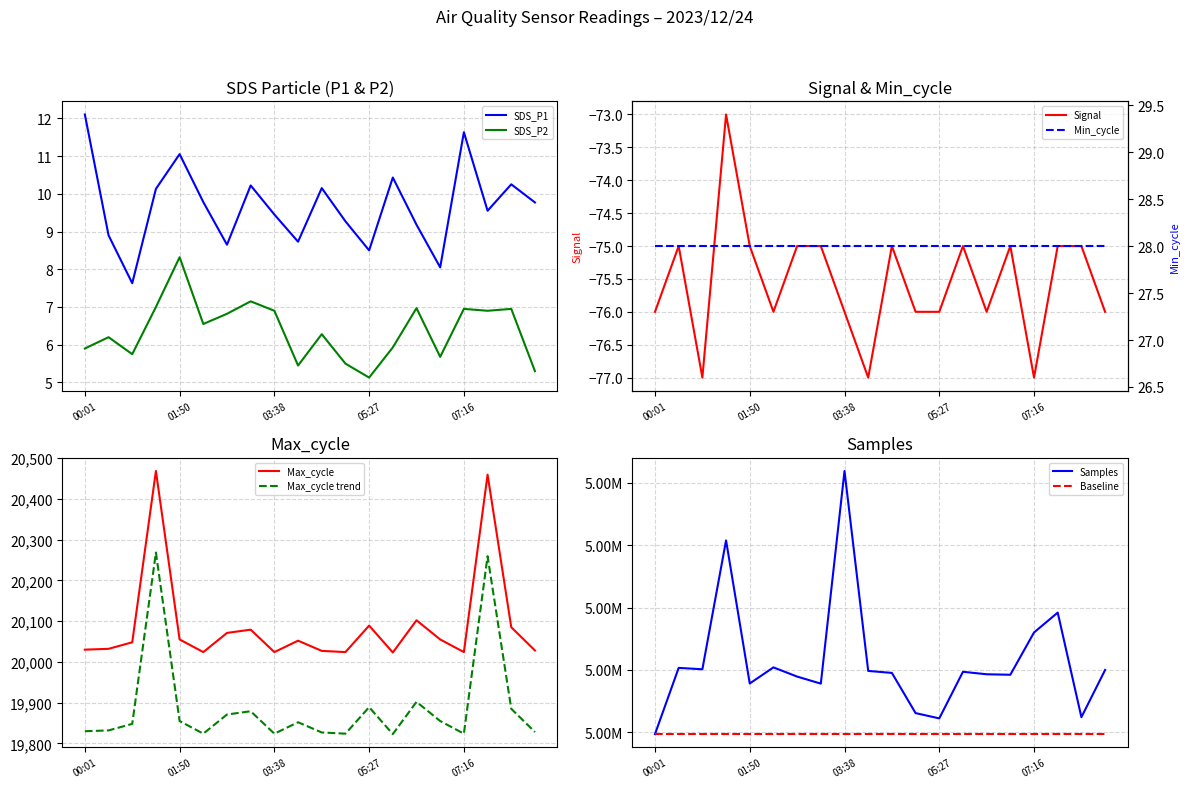

True or false: Max_cycle and SDS_P1 cross at least once.

False